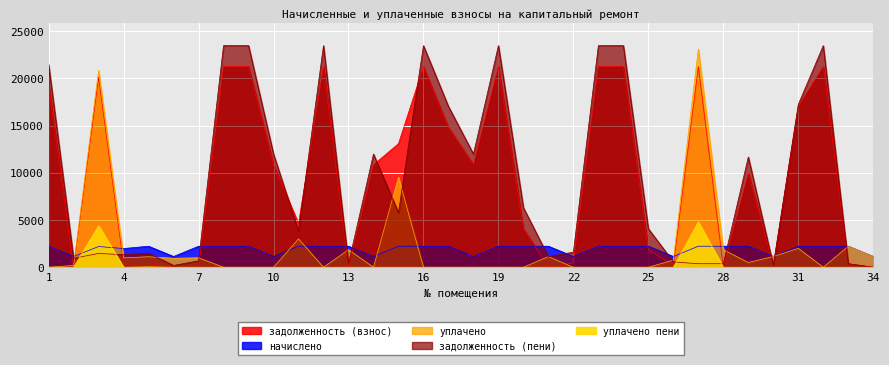

How many interior local valleys does the уплачено series have?

6